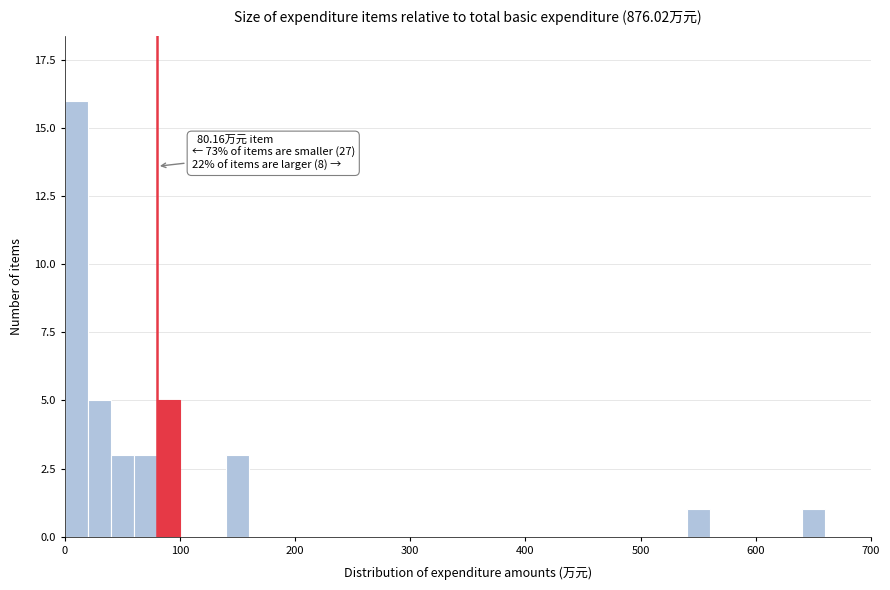

Read against the x-axis, roughly where is the centre of the tallest bar?

10